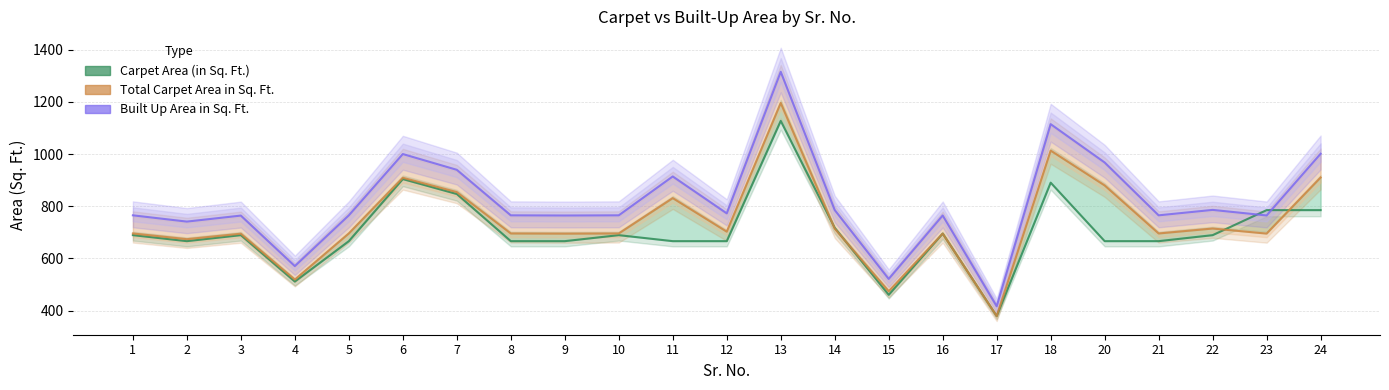

What is the highest value of the Total Carpet Area in Sq. Ft. series?

1195.7